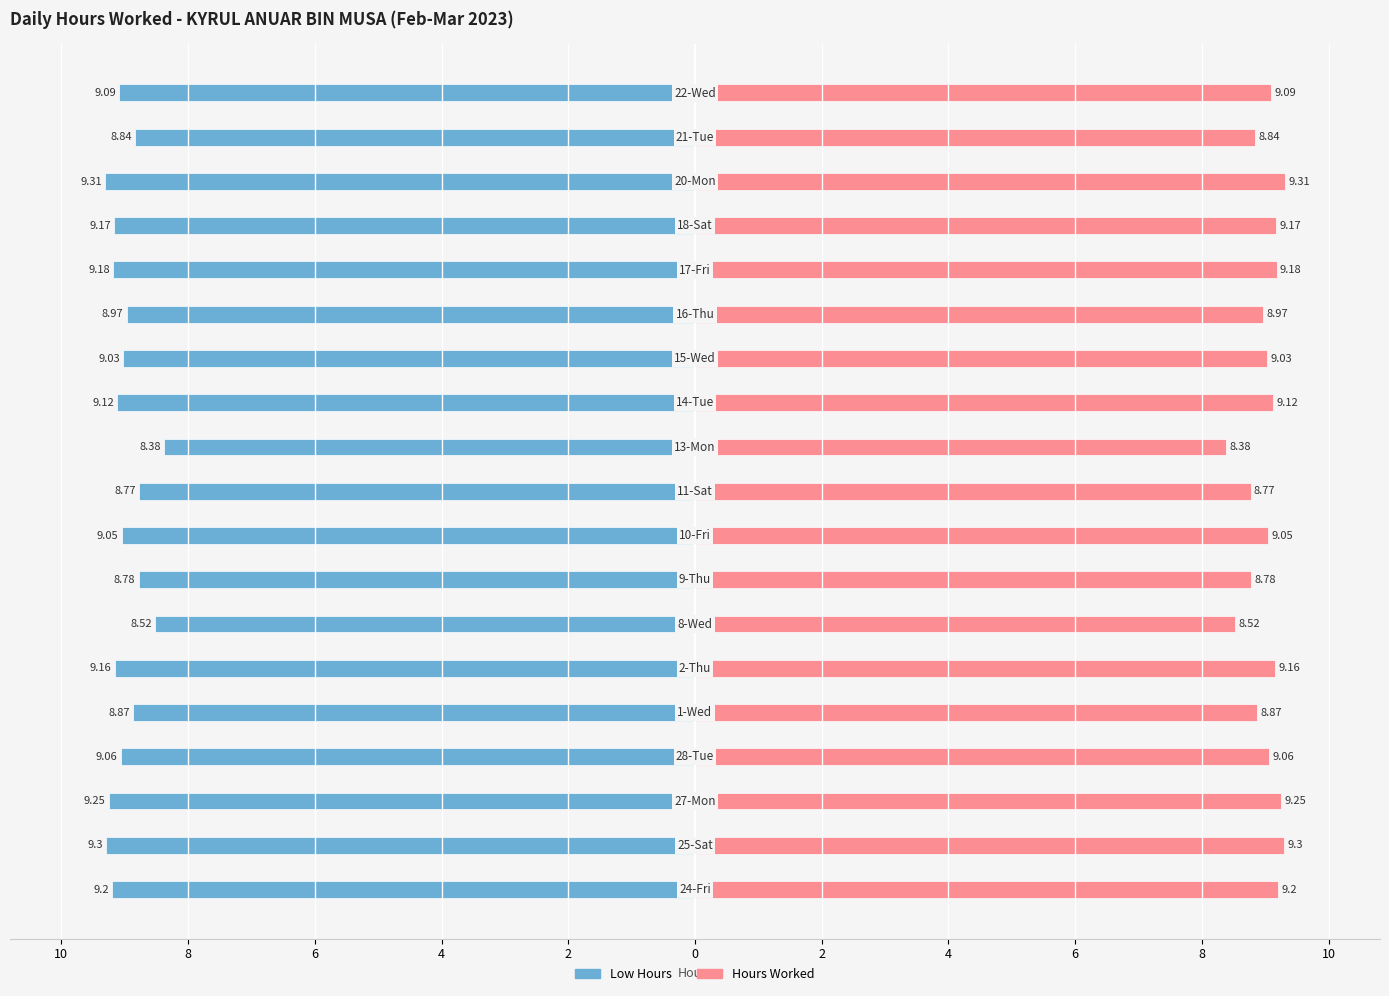

What is the value of the Low Hours bar at the 18th from the left?

-8.8